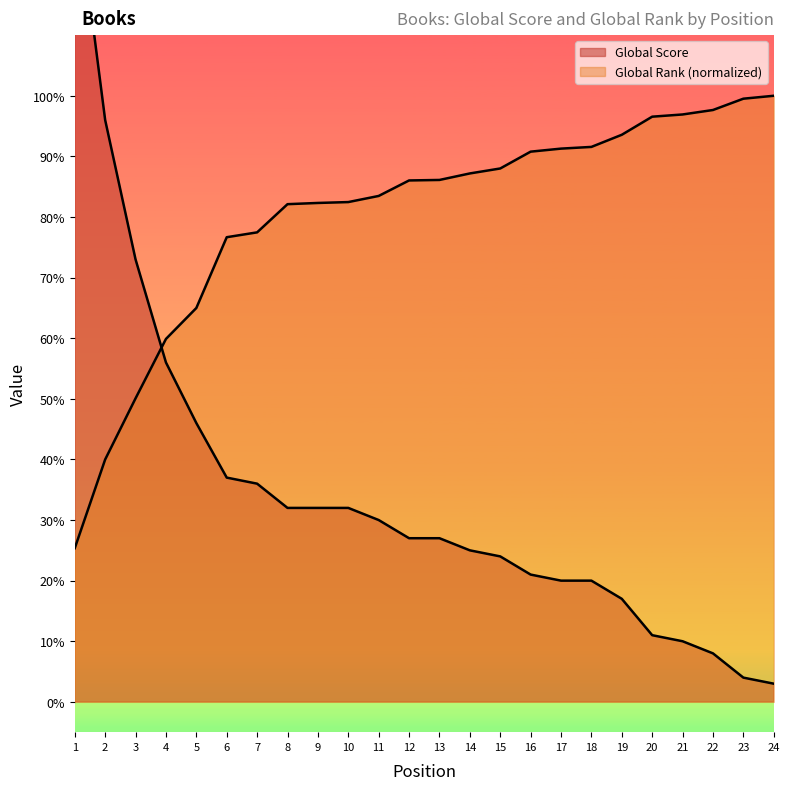

What is the approximate value of Global Rank (scaled) at 1?

25.4